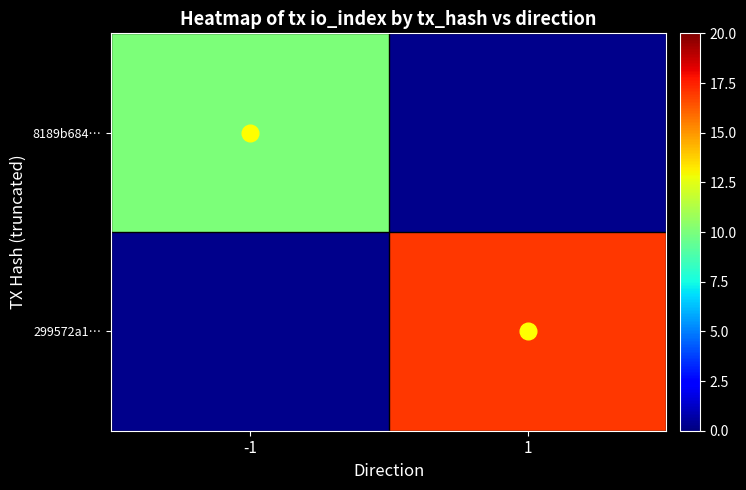

Rank the categories by 8189b684… value from highest to lowest.

-1, 1